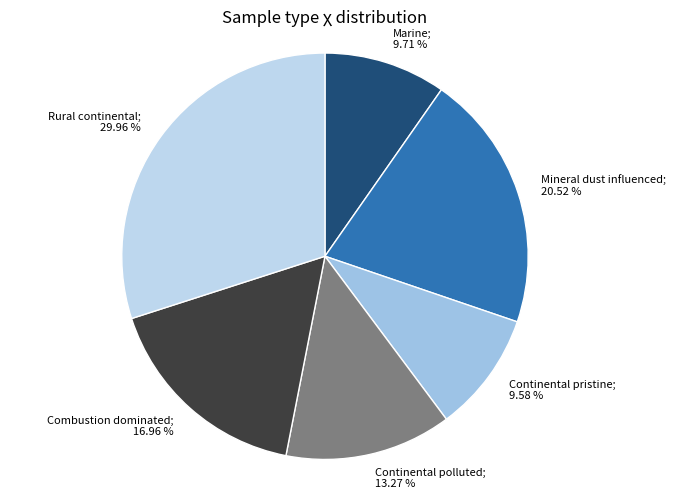

What percentage is the Mineral dust influenced slice, to the nearest percent?

21%